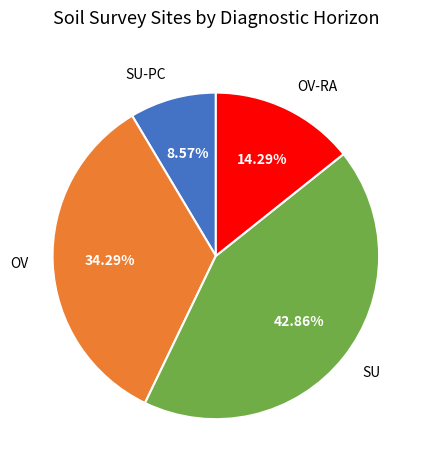

How many segments does this pie chart have?

4